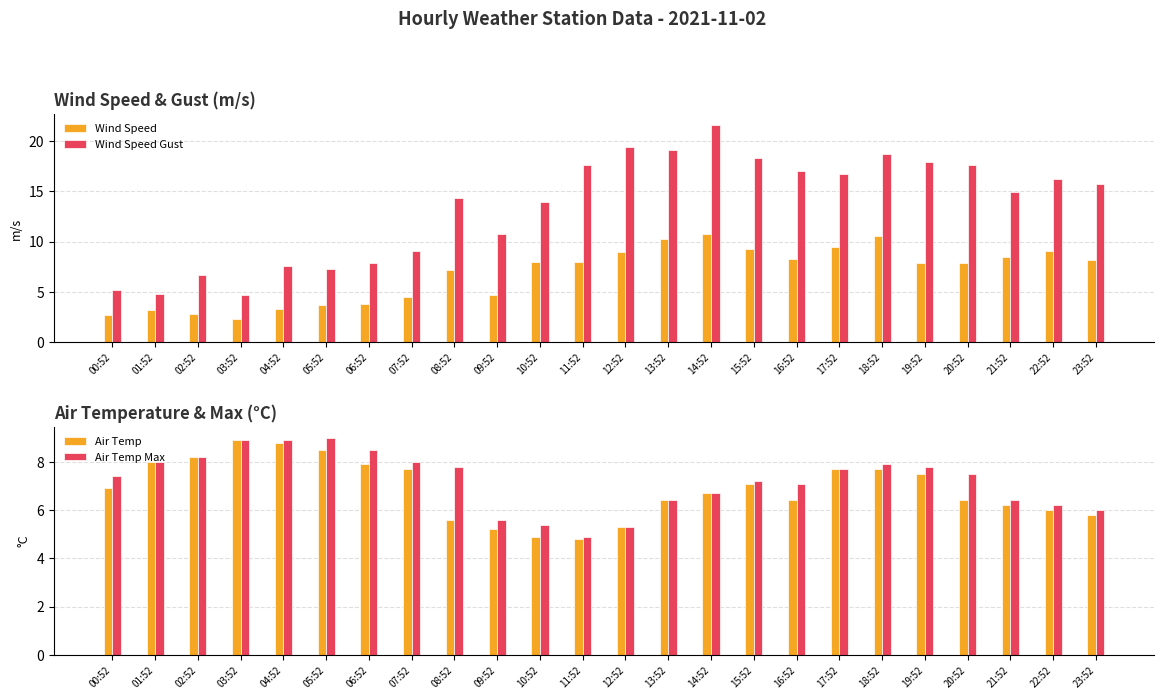

True or false: Air Temp Max has a value of 5.3 at 12:52.

True